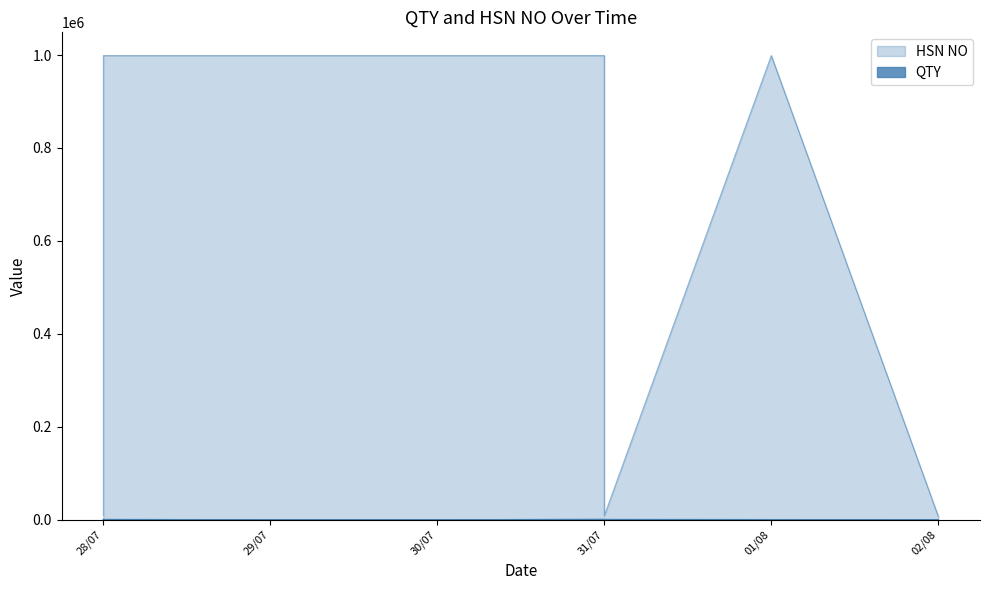

What is the label of the 16th point from the right?

29/07